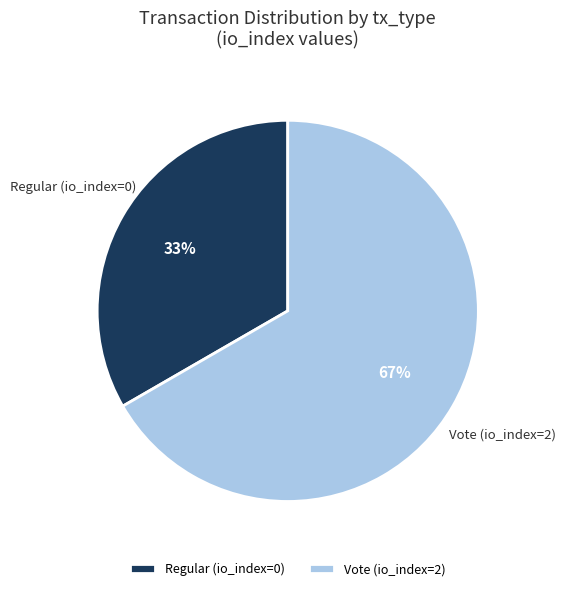

To the nearest percent, what is the average slice percentage?

50%